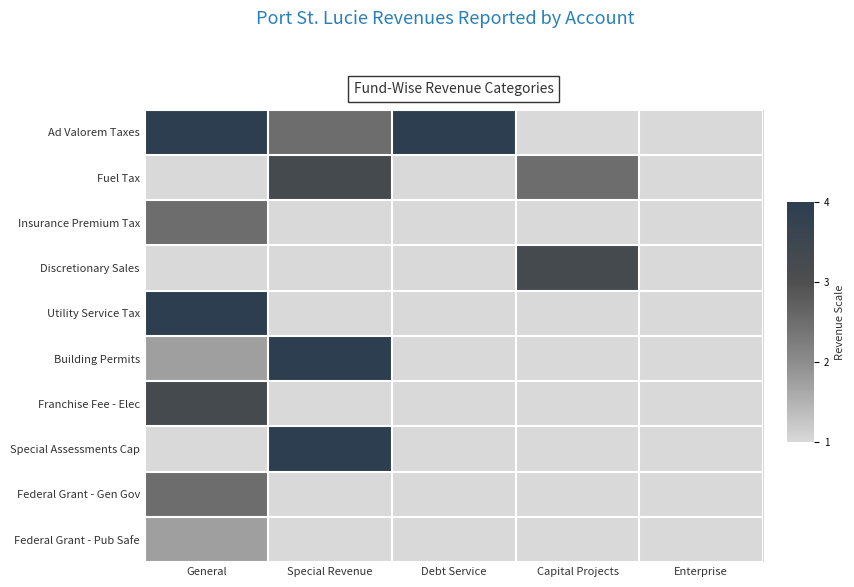

What is the greatest value displayed?

4